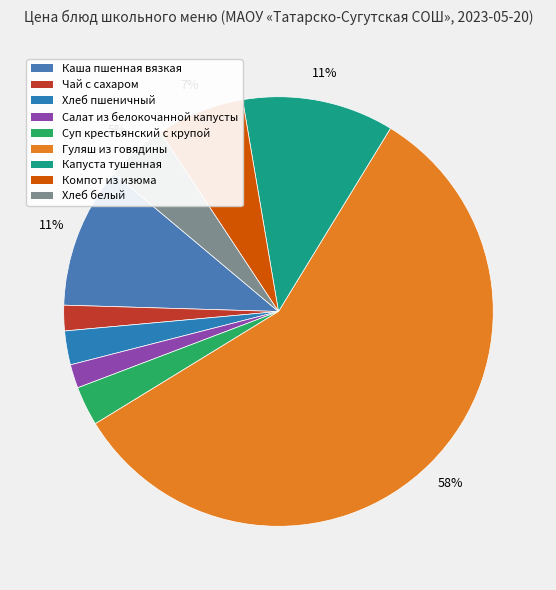

Does Суп крестьянский с крупой account for over 50% of the chart?

No